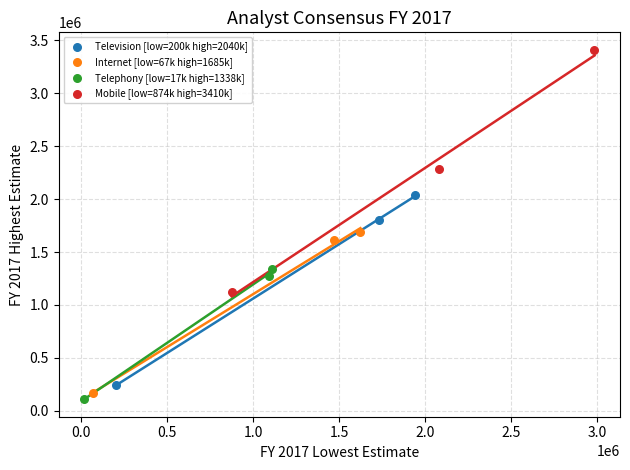

Which series contains the lowest Y value?

Telephony [low=17k high=1338k]